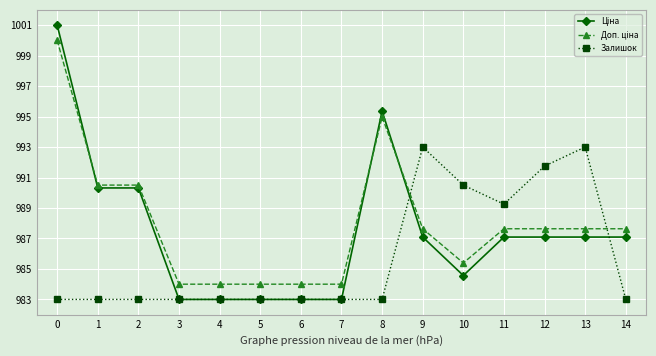

Count the number of categories in the chart.

15